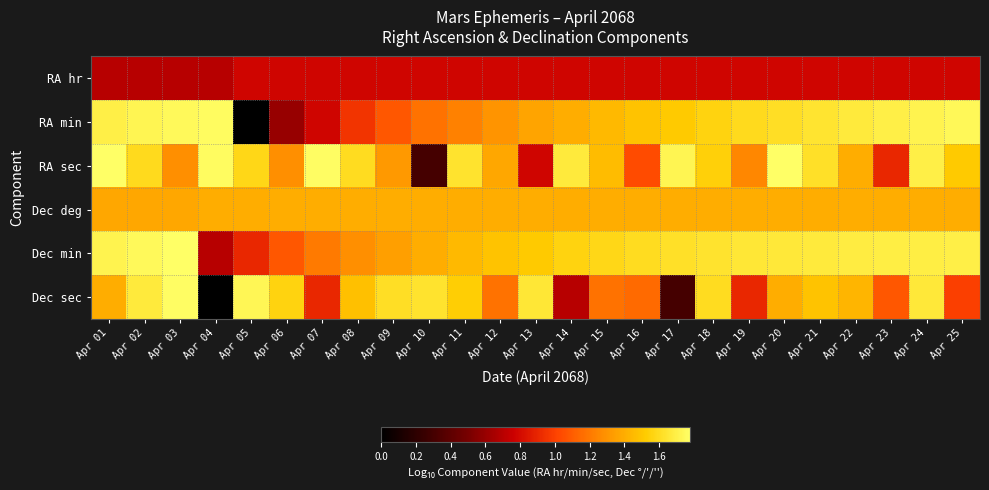

Rank the series at Apr 08 from highest to lowest value.

RA sec, Dec sec, Dec deg, Dec min, RA min, RA hr